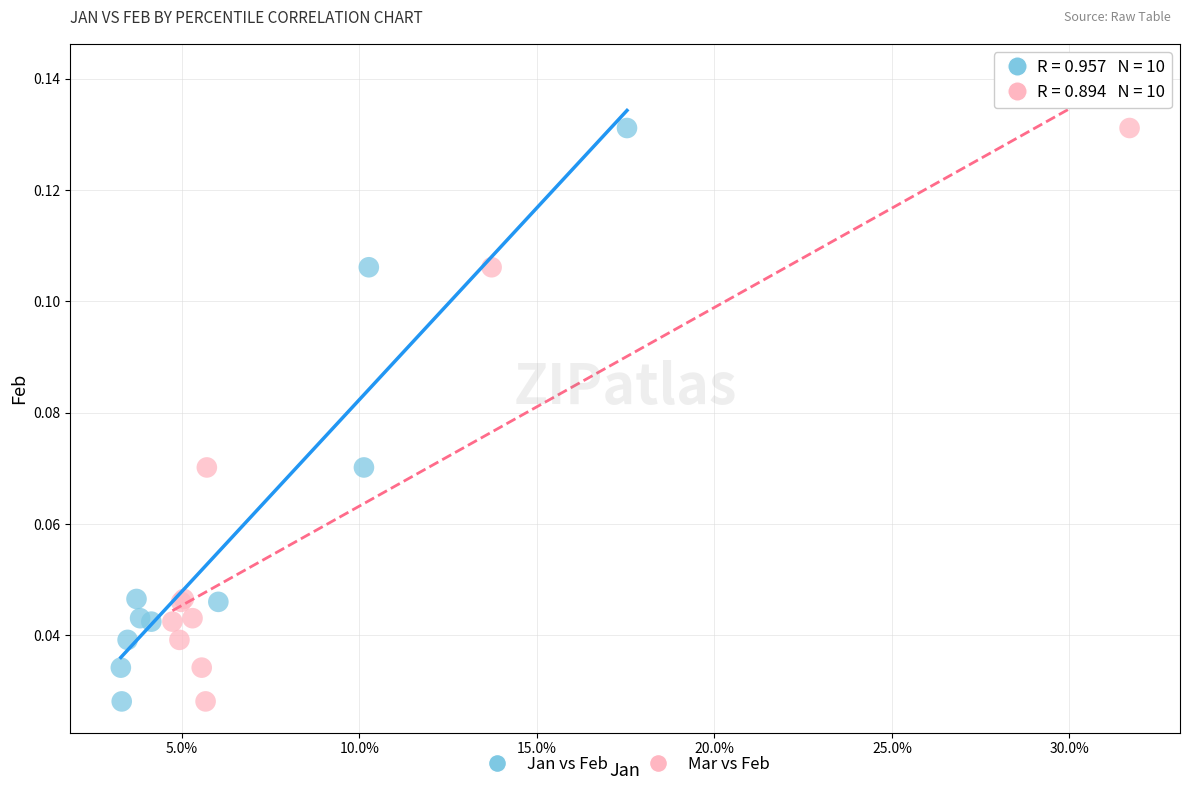

What are all the series names shown in the legend?

Jan vs Feb, Mar vs Feb